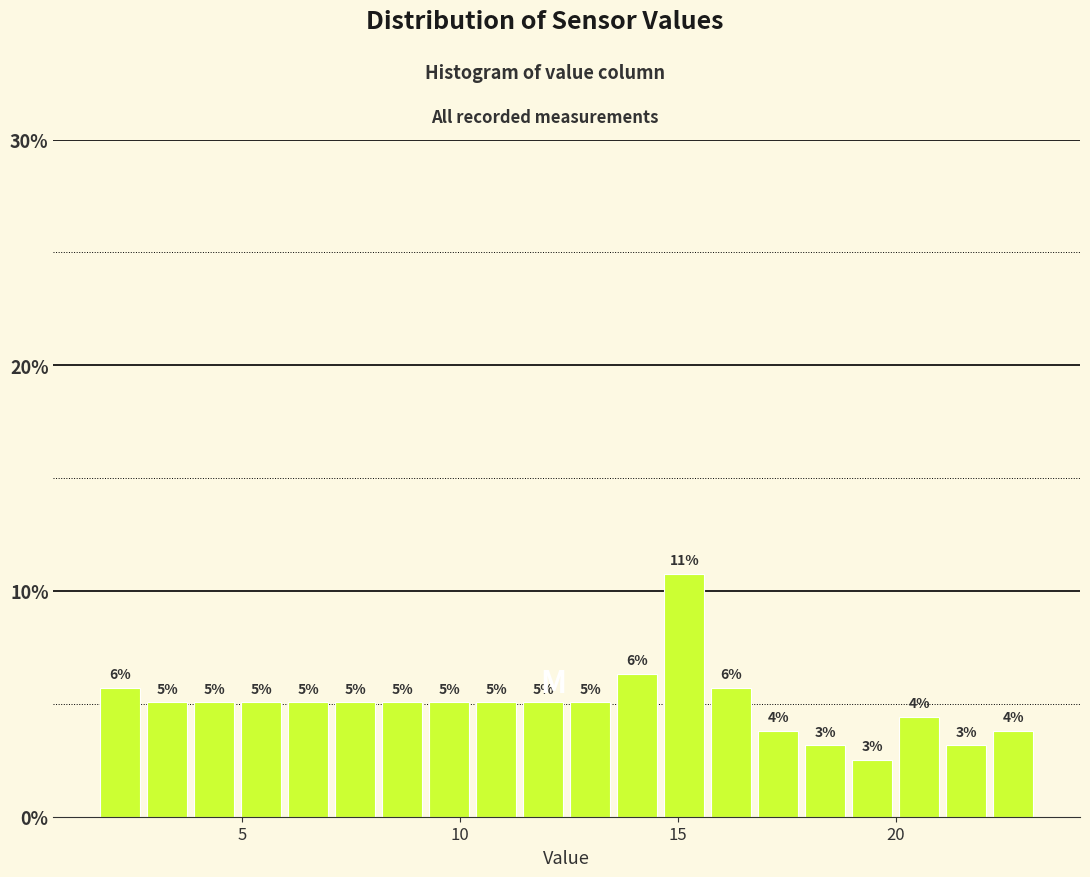

Around what value on the x-axis is the tallest bar? Give the approximate position of its centre, as read against the axis.

15.0